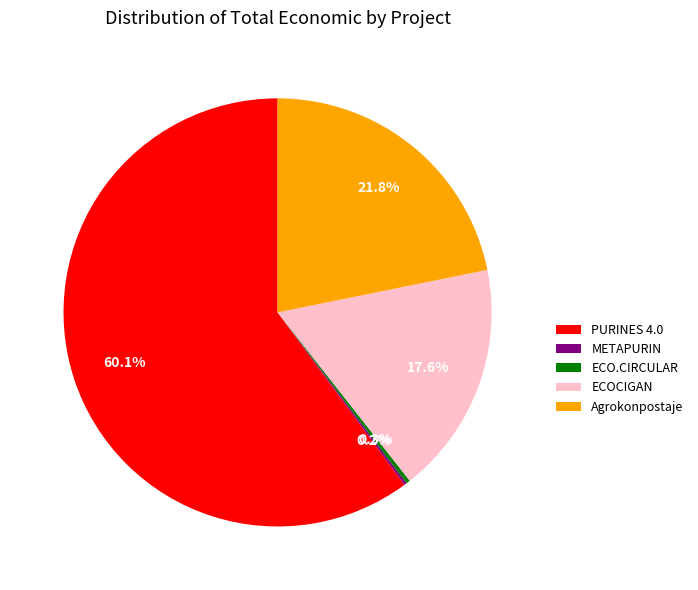

To the nearest percent, what is the average slice percentage?

20%